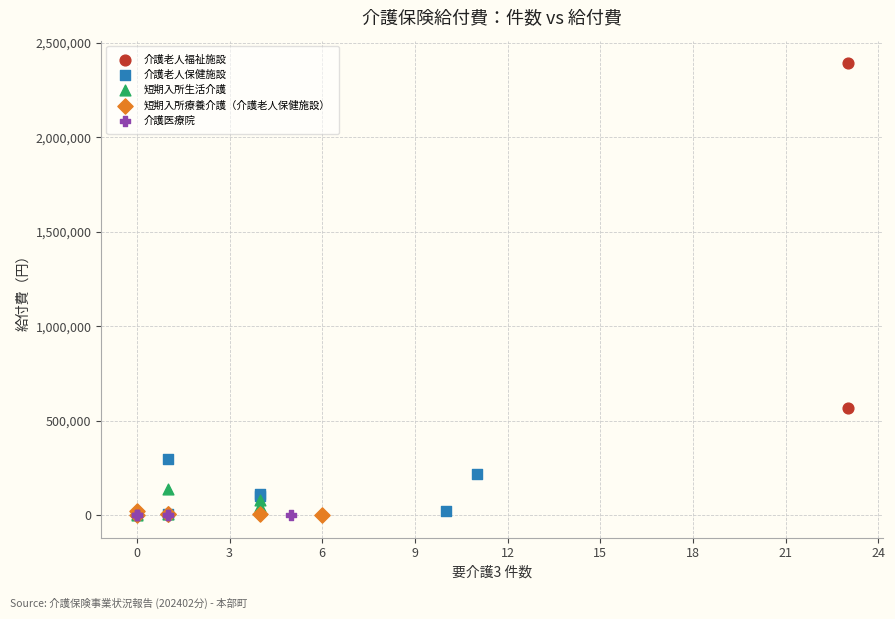

Which series reaches the maximum Y coordinate?

介護老人福祉施設